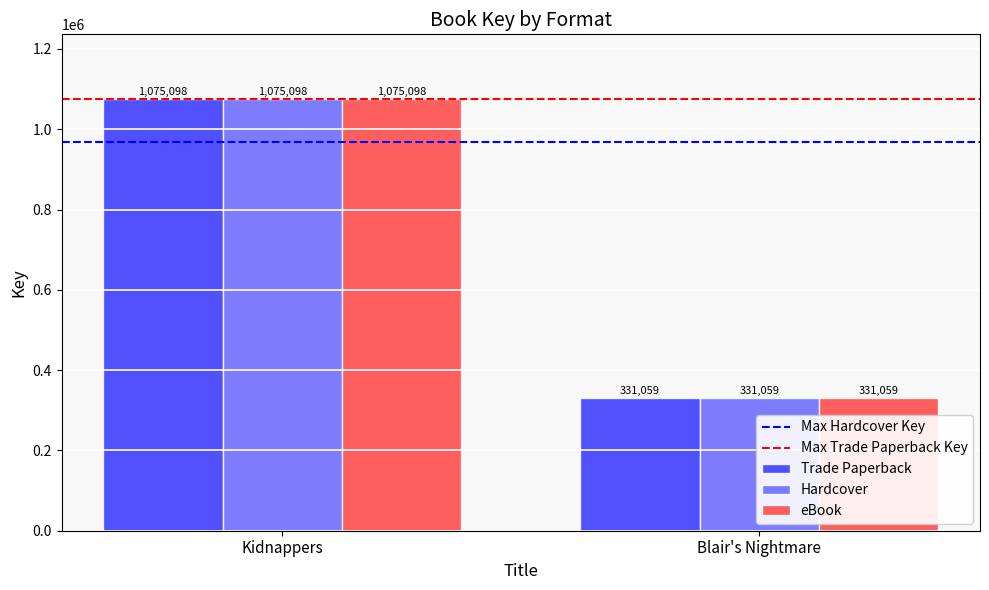

What position from the left is Kidnappers?

1